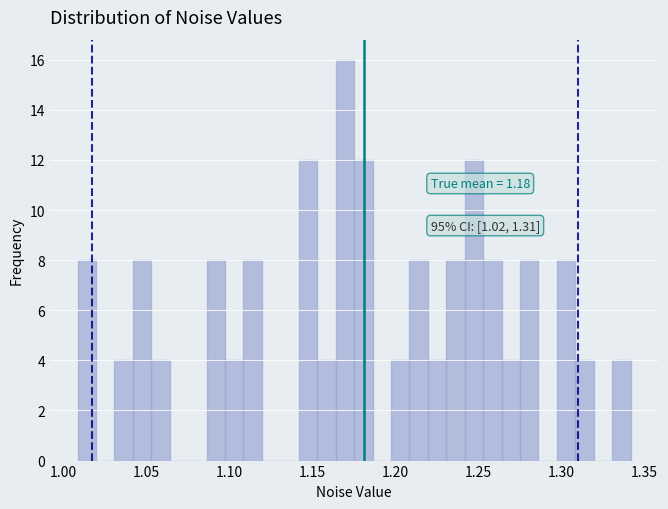

Read against the x-axis, roughly where is the centre of the tallest bar?

1.170